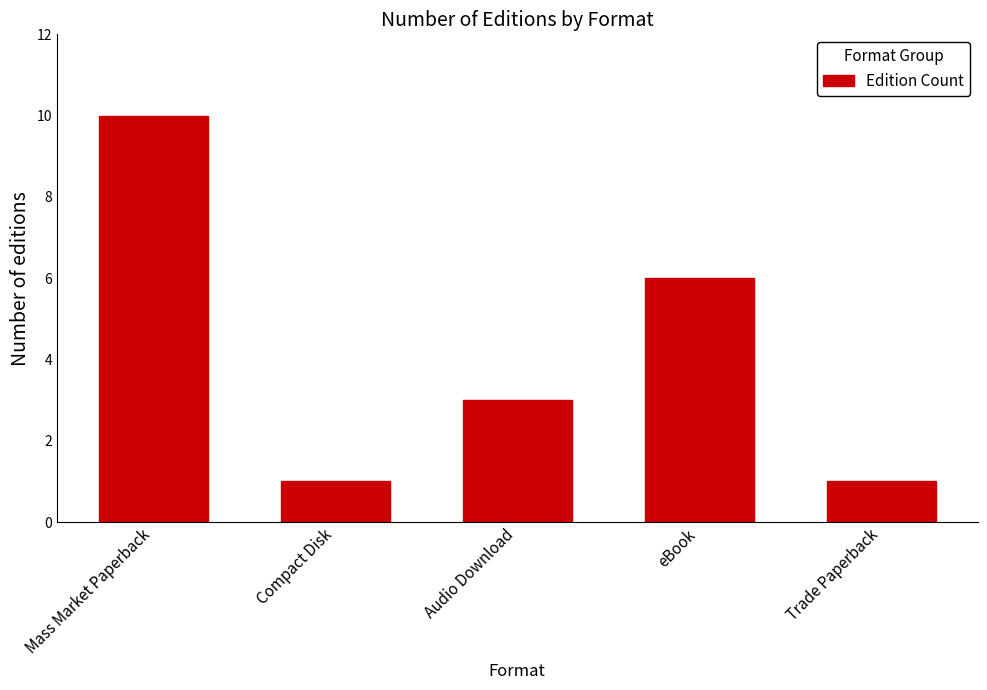

What is the sum of the values at Compact Disk and Mass Market Paperback?

11